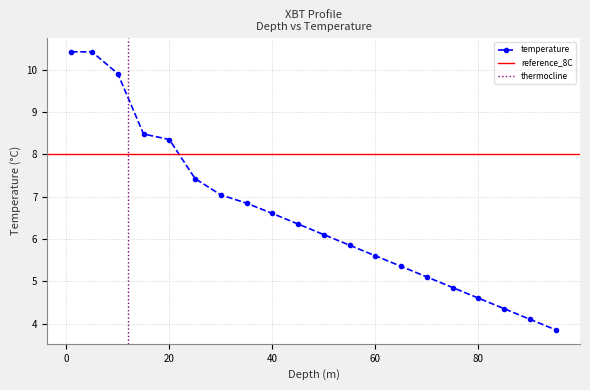

What is the greatest value displayed?

10.4